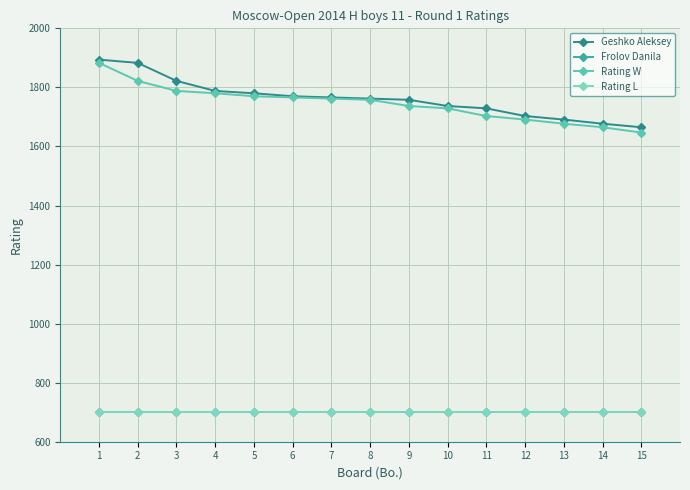

What is the difference between the Rating W values at 2 and 9?

85